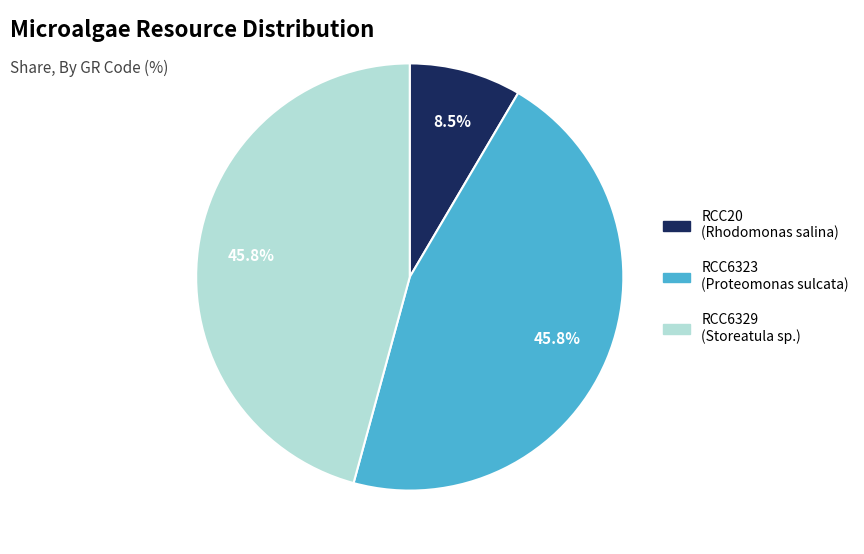

To the nearest percent, what portion does RCC6329 represent?

46%